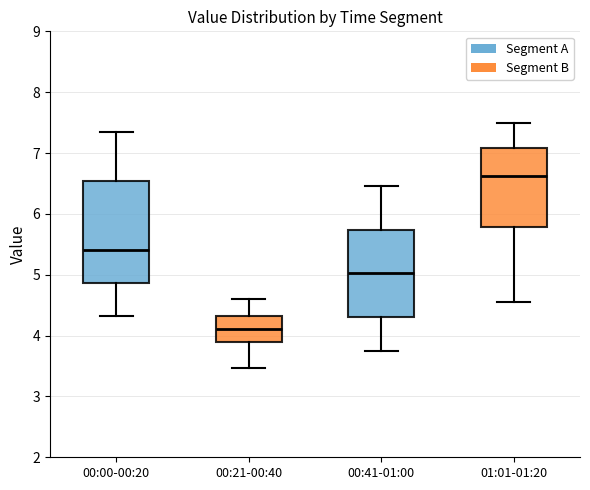

Which box is the tallest, from its lower edge to its upper edge?

00:00-00:20